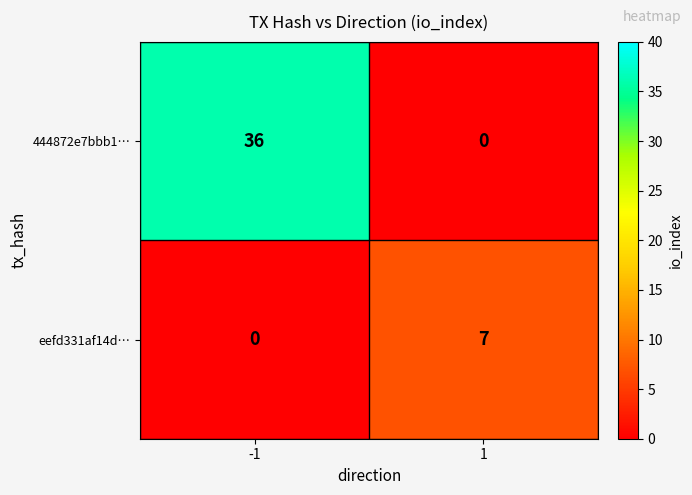

What is the maximum value shown in the chart?

36